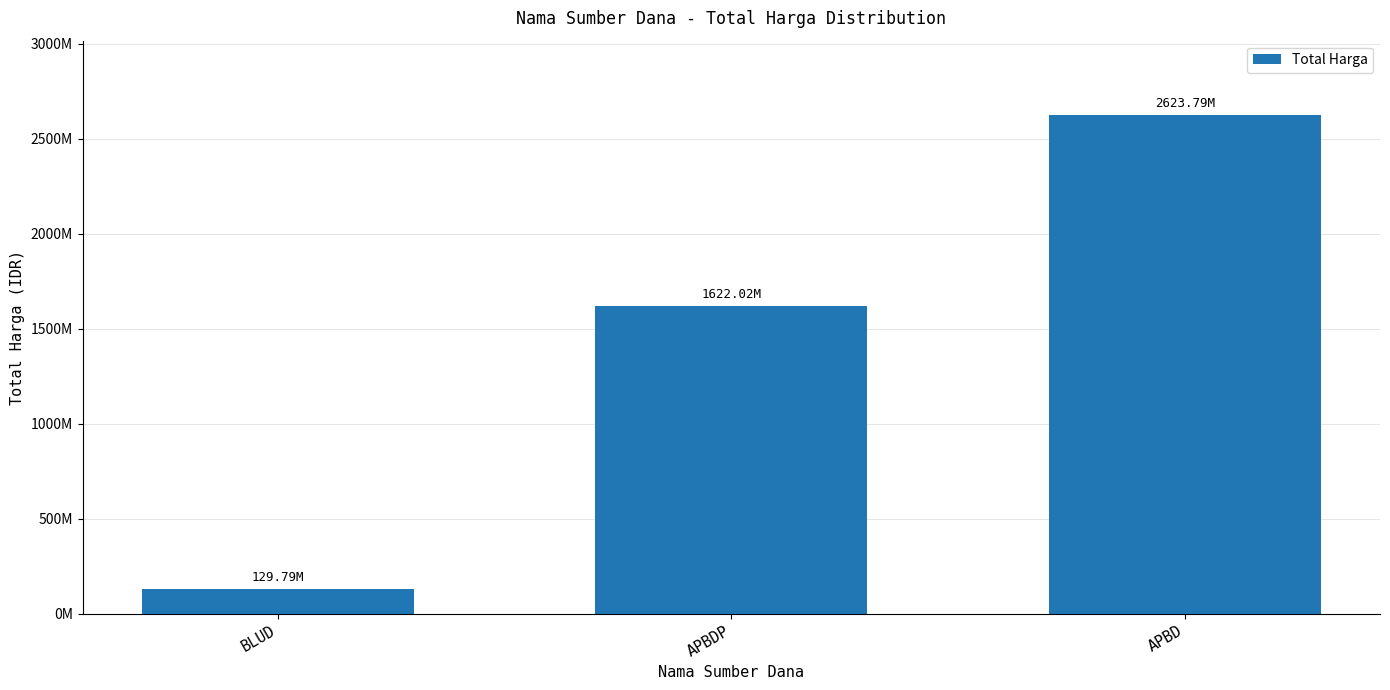

Are the bars horizontal?

No